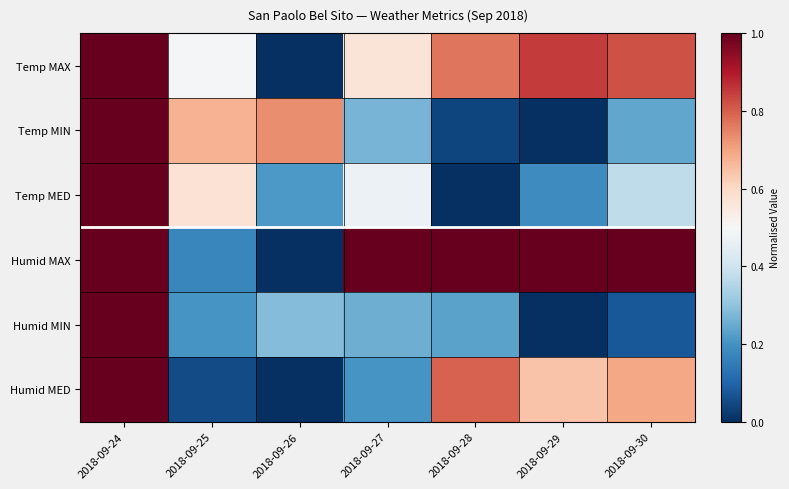

How many data points does each series have?

7